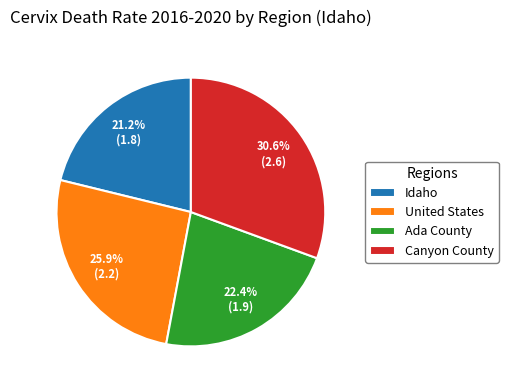

Count the number of slices in the pie.

4